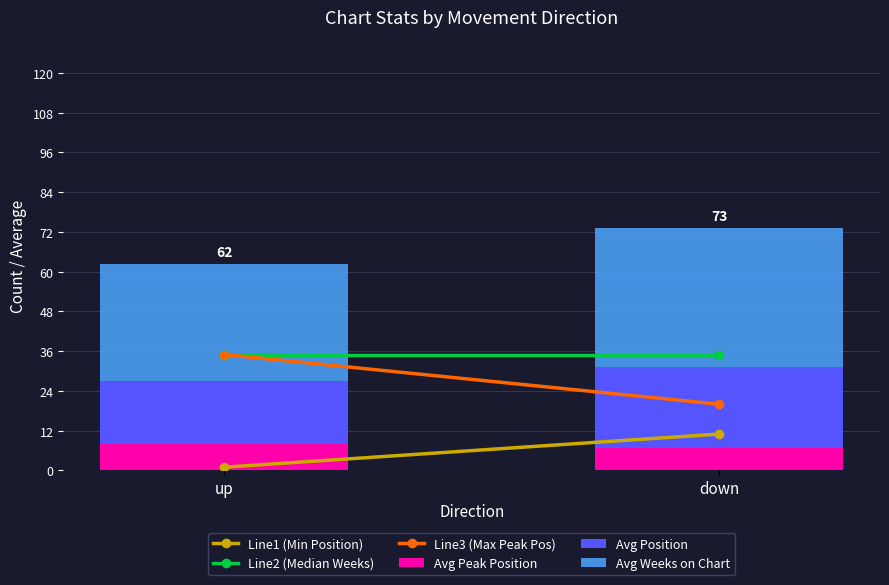

What is the total value across all series at down?

73.2